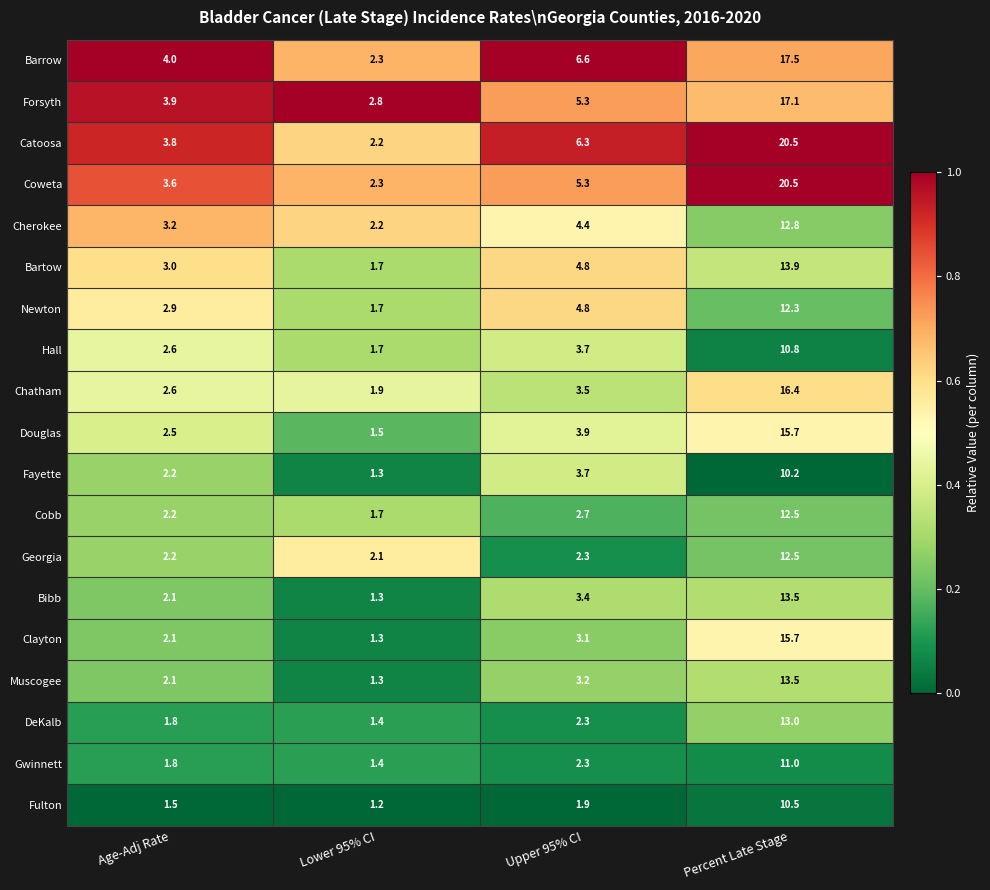

What is the maximum value shown in the chart?

20.5